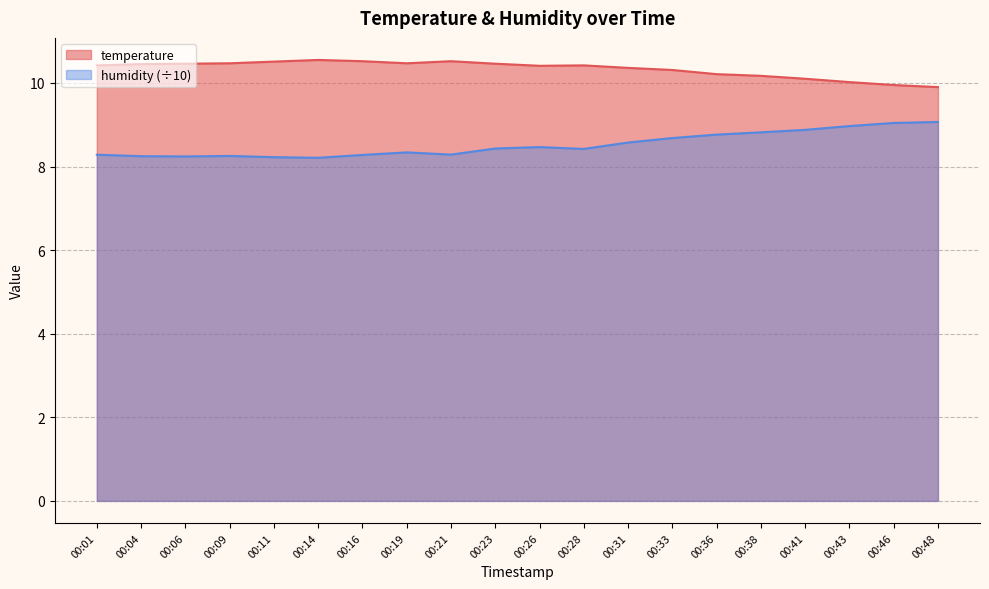

True or false: temperature and humidity intersect in this chart.

False